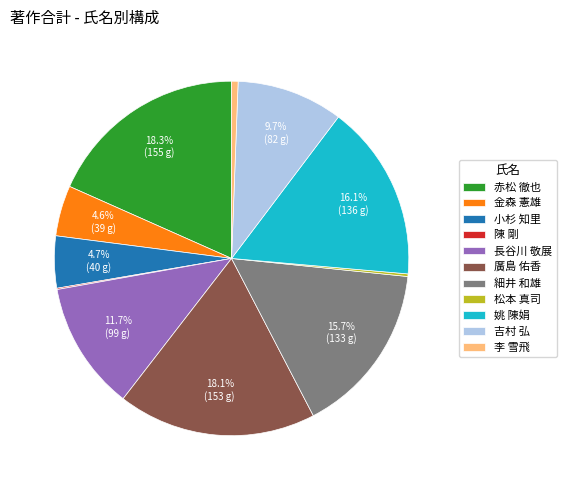

True or false: 姚 陳娟 accounts for 16% of the total.

True